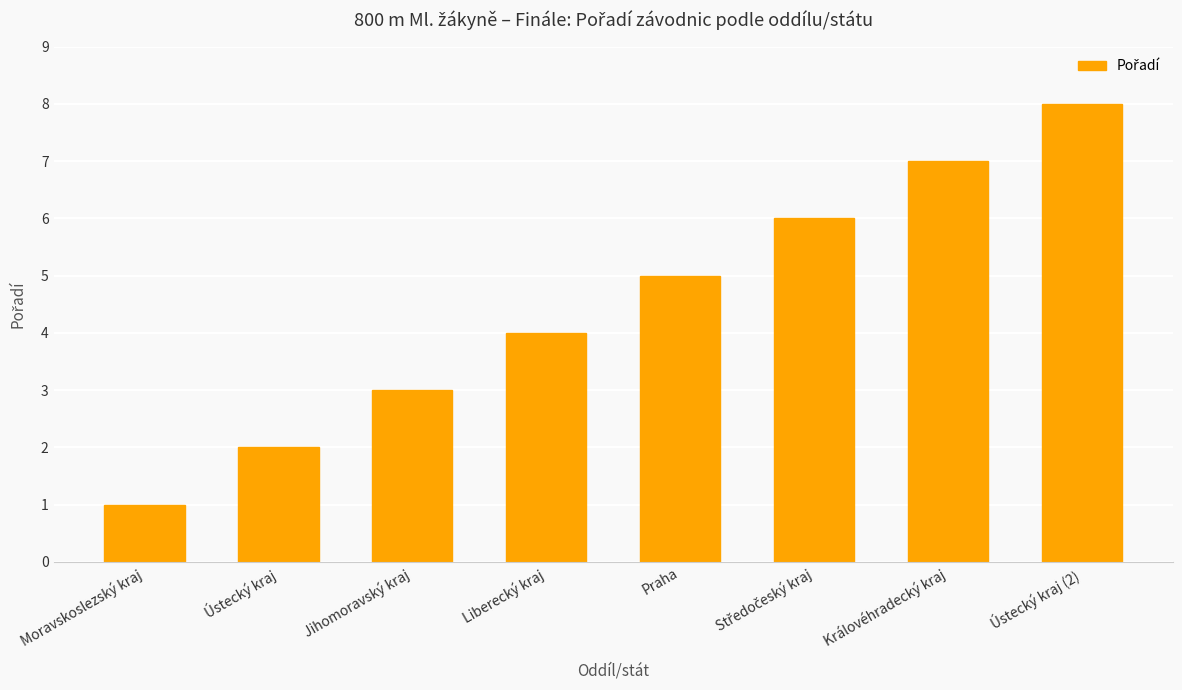

What is the difference between the values at Jihomoravský kraj and Královéhradecký kraj?

4